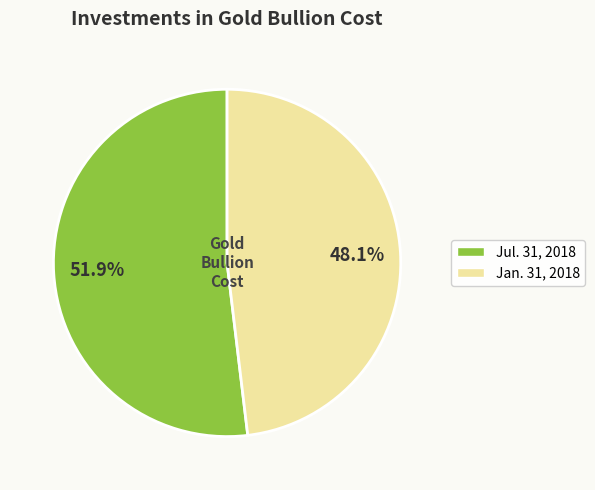

Is there a majority slice in this chart?

Yes